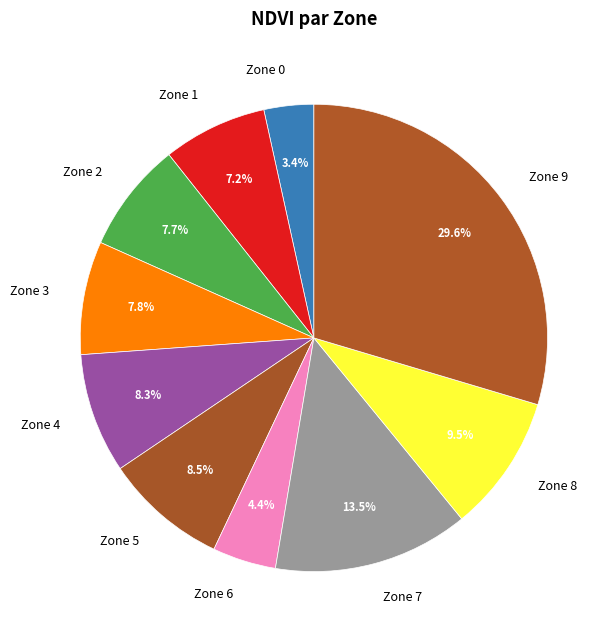

Is there any slice that represents more than half of the pie?

No